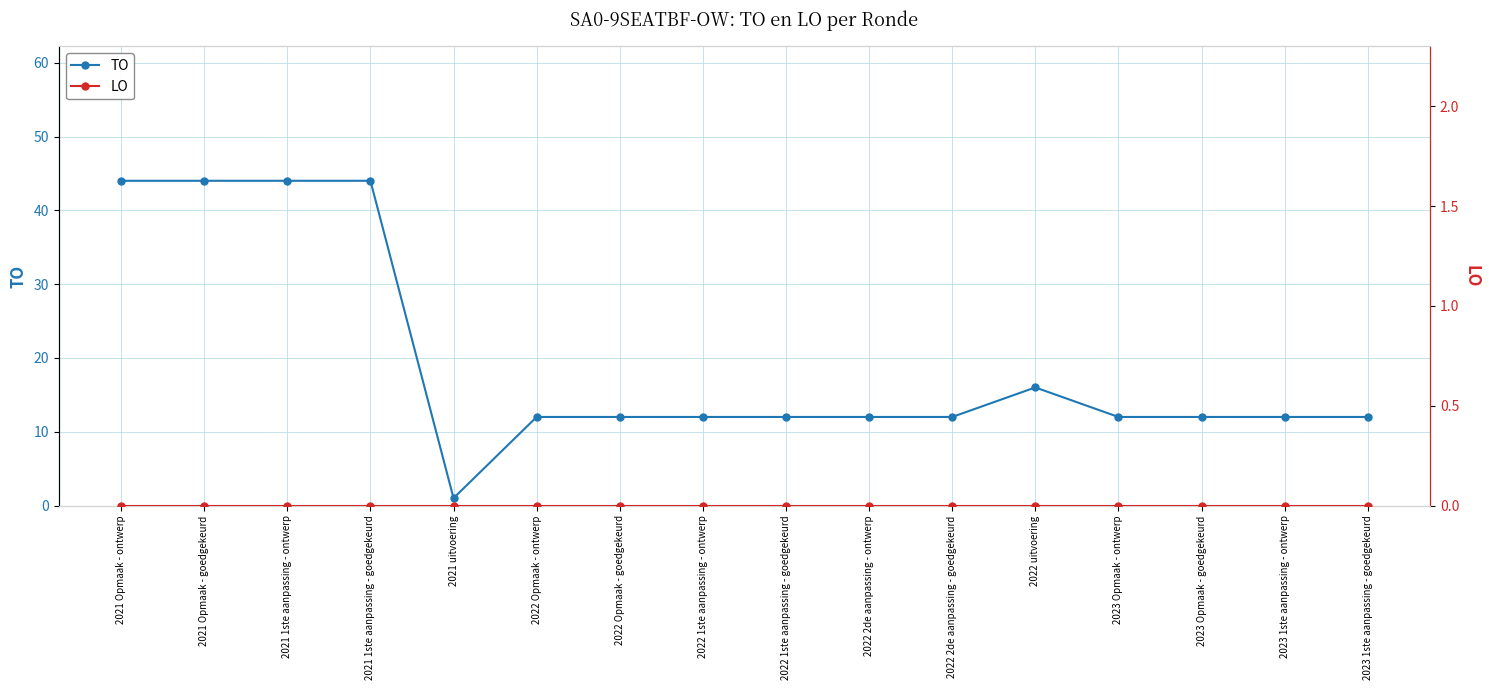

True or false: LO and TO intersect in this chart.

False